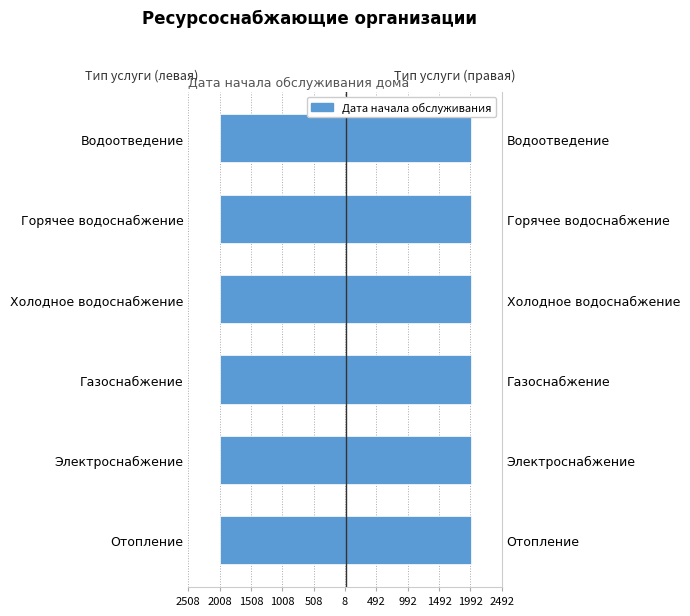

The value at Горячее водоснабжение is -2000. True or false?

True